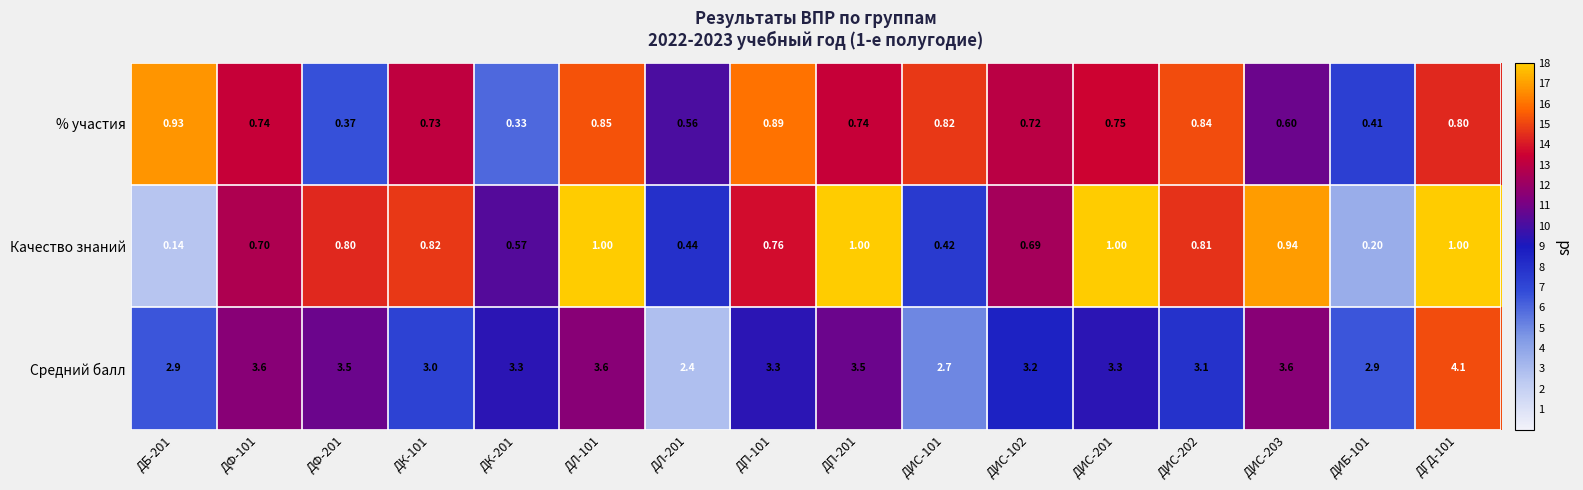

Rank the series at ДП-201 from highest to lowest value.

Средний балл, Качество знаний, % участия